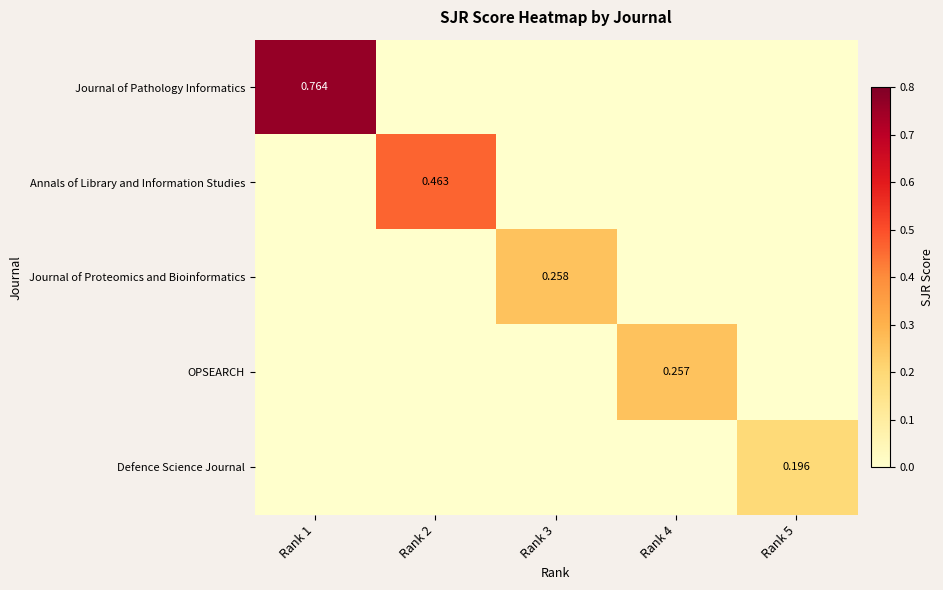

Which series has the widest spread of values?

Journal of Pathology Informatics